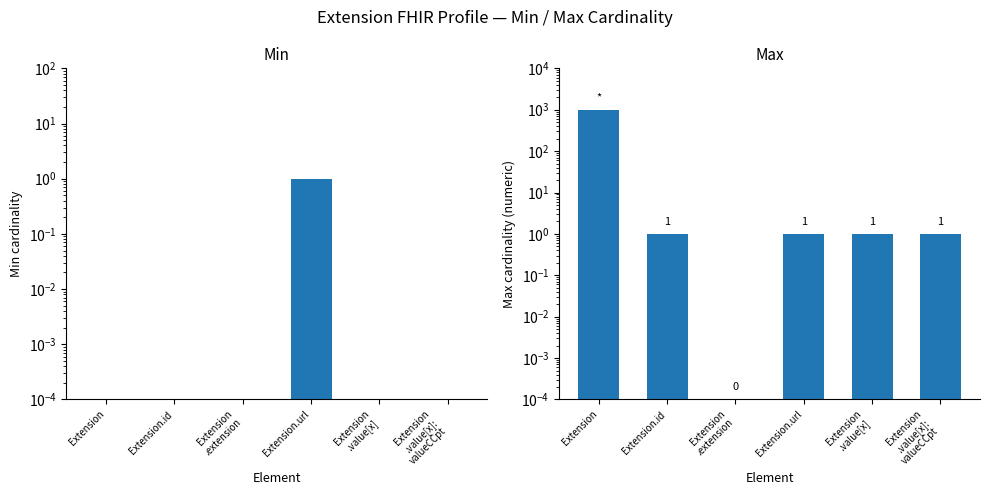

What is the label of the 5th bar from the left?

Extension
.value[x]